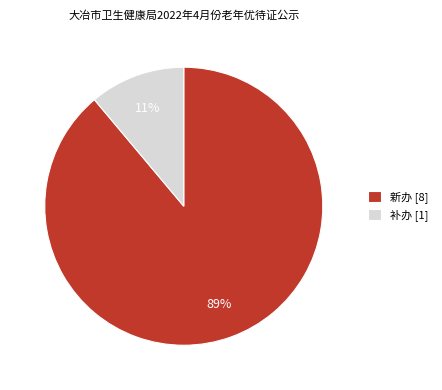

Which slice represents more than half of the pie?

新办